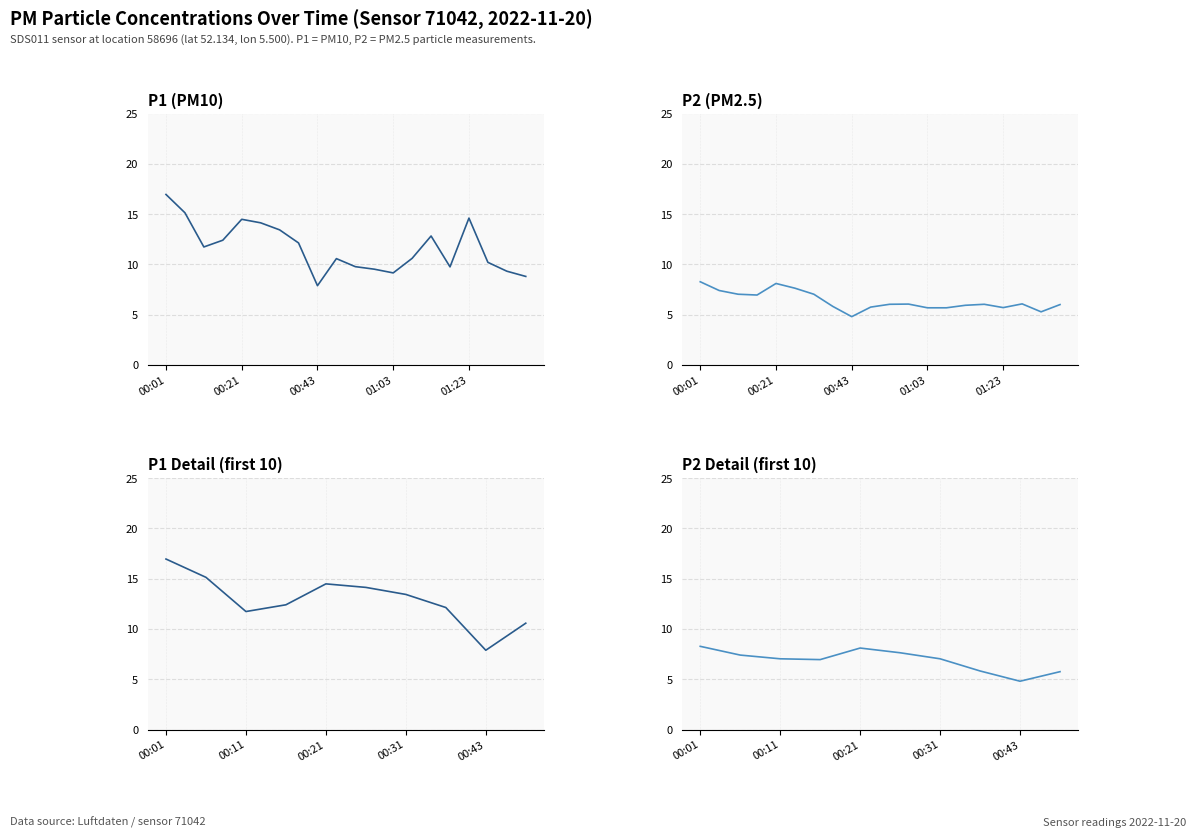

How many categories are shown in the chart?

10